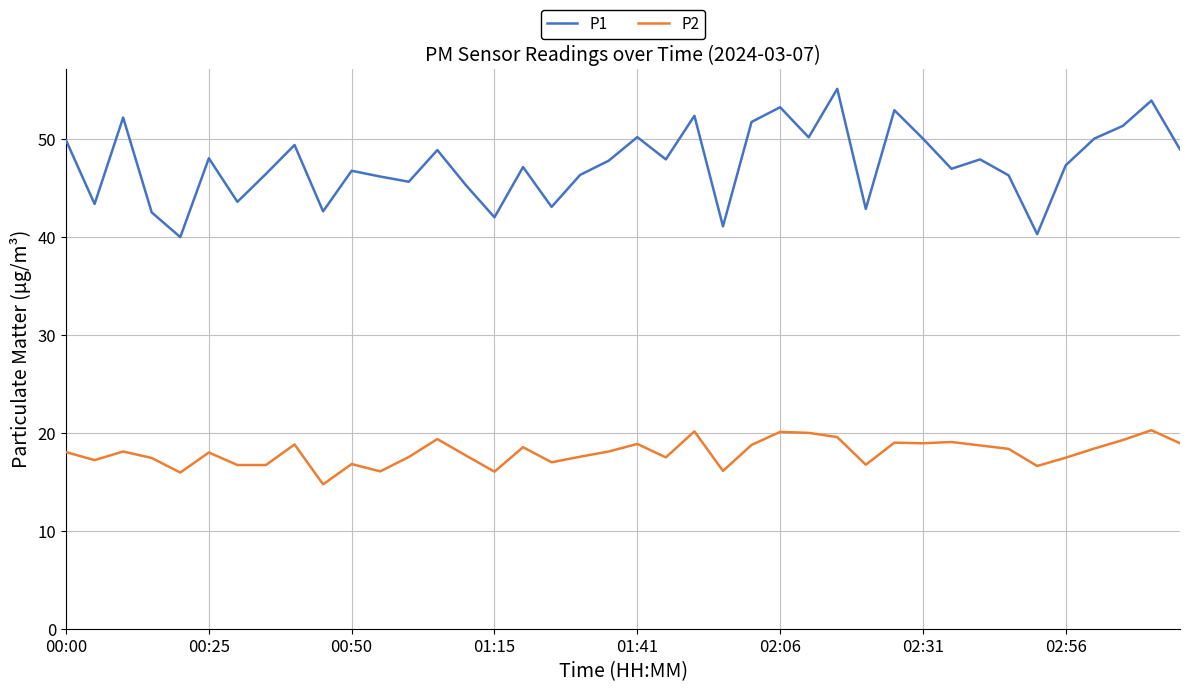

True or false: P2 has more than 1 interior local peaks.

True